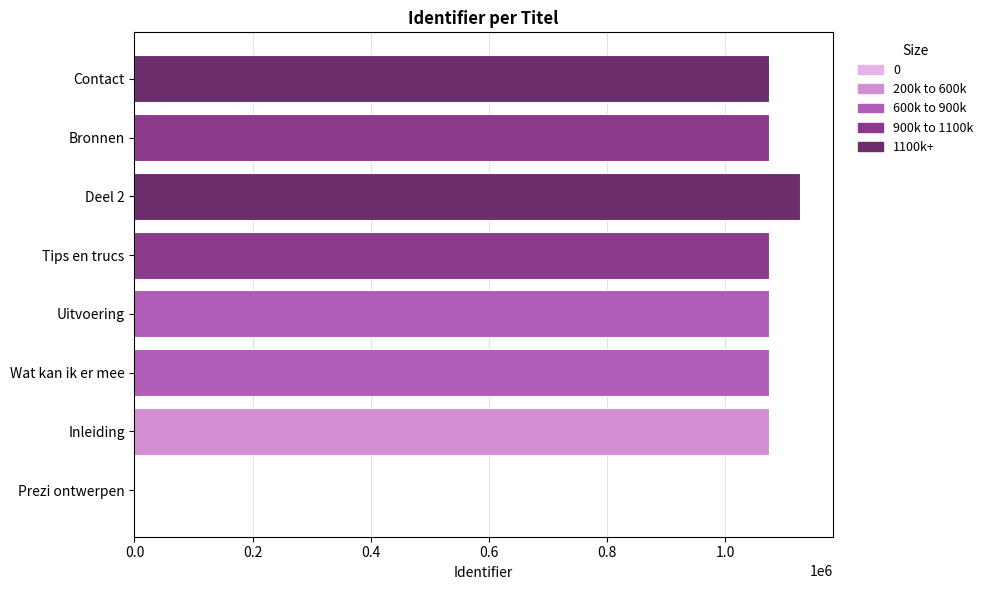

The value at Wat kan ik er mee is 1073886. True or false?

True